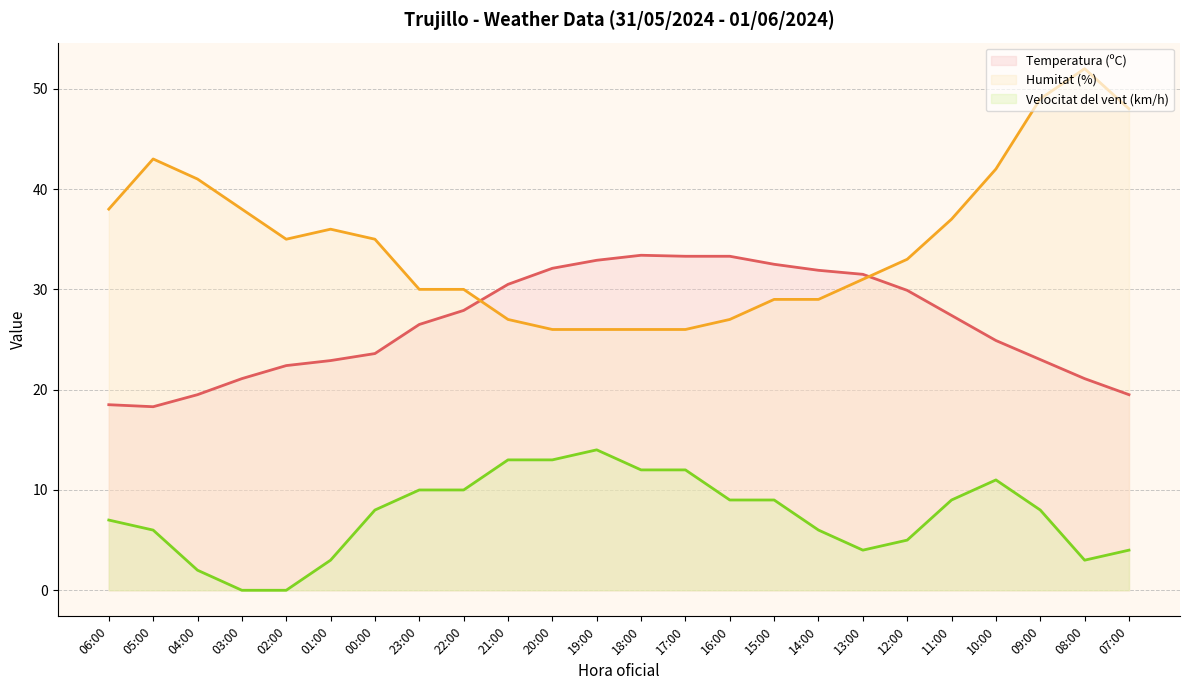

What is the label of the 10th point from the right?

16:00